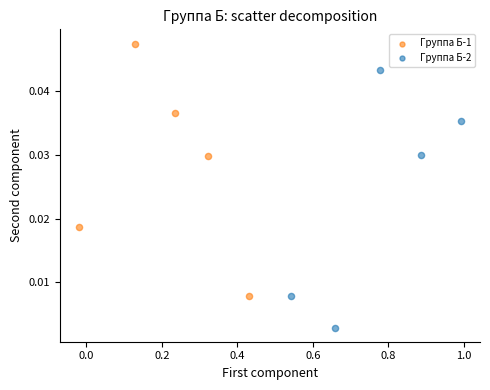

What are all the series names shown in the legend?

Группа Б-1, Группа Б-2